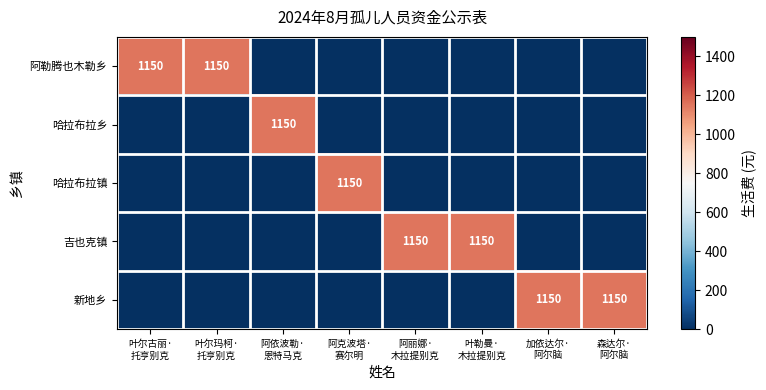

What is the sum of all 吉也克镇 values?

2300